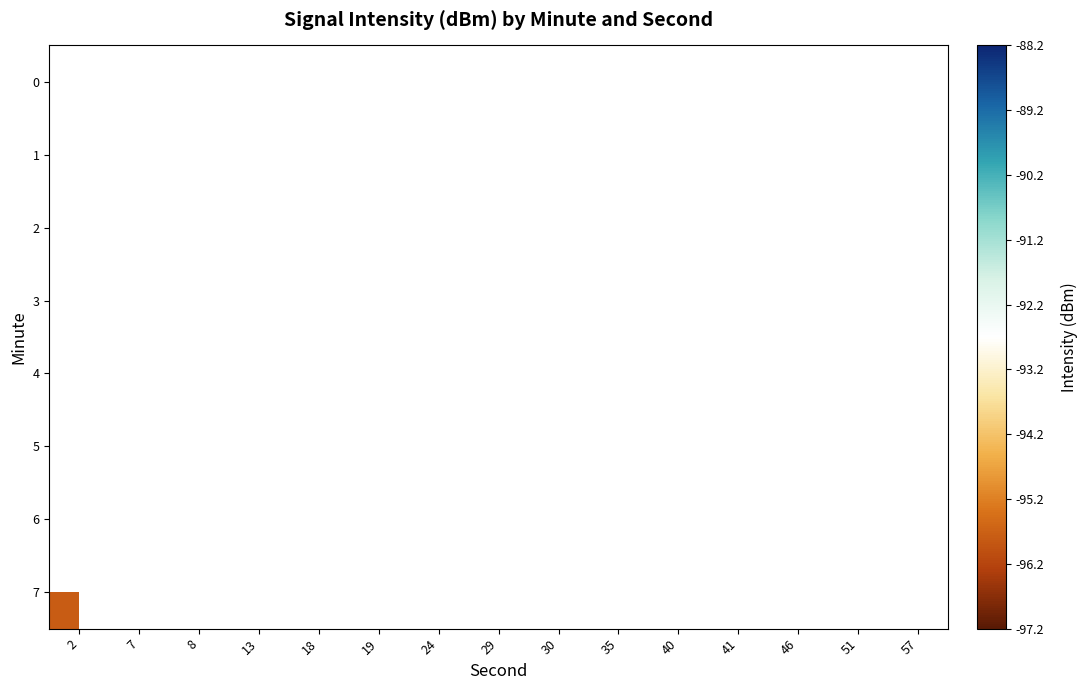

Is the value of row_6 at 57 greater than the value of row_1 at 2?

No